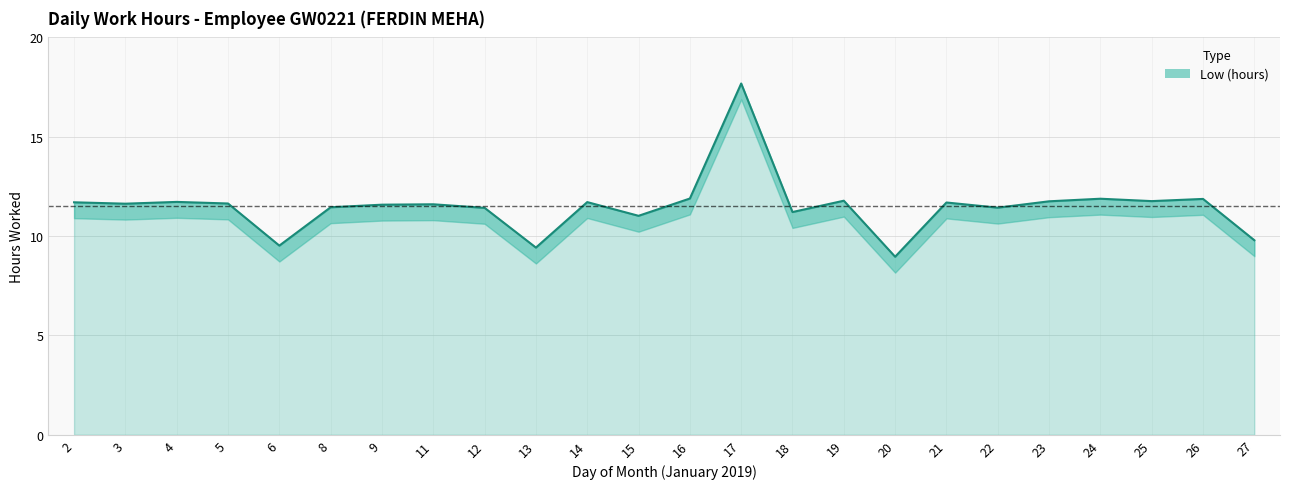

True or false: the data has more than 2 interior local peaks.

True